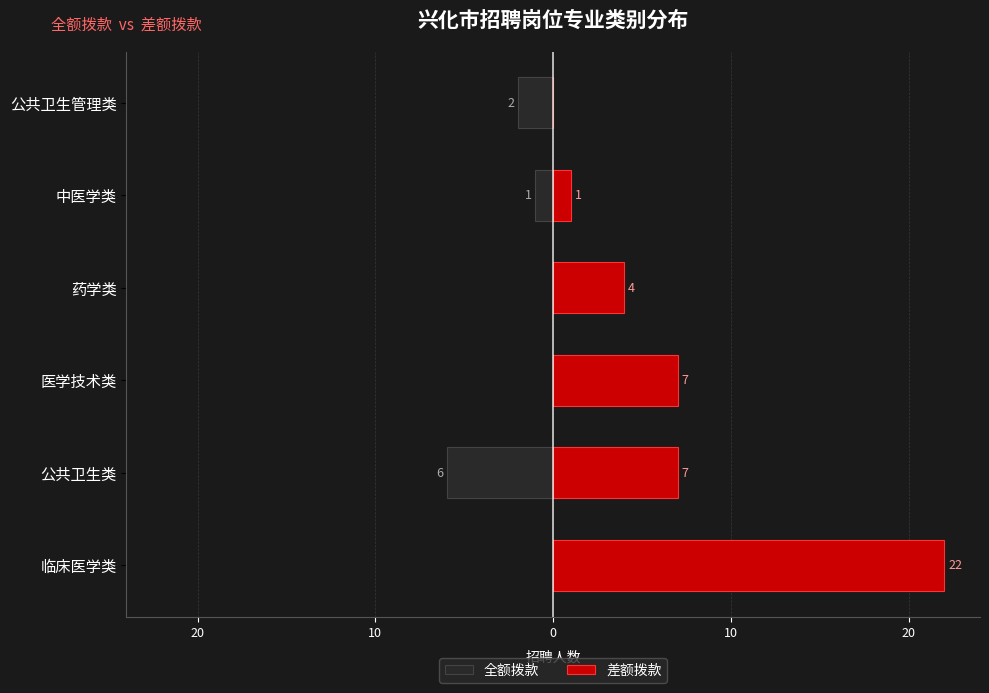

What are all the series names shown in the legend?

全额拨款, 差额拨款